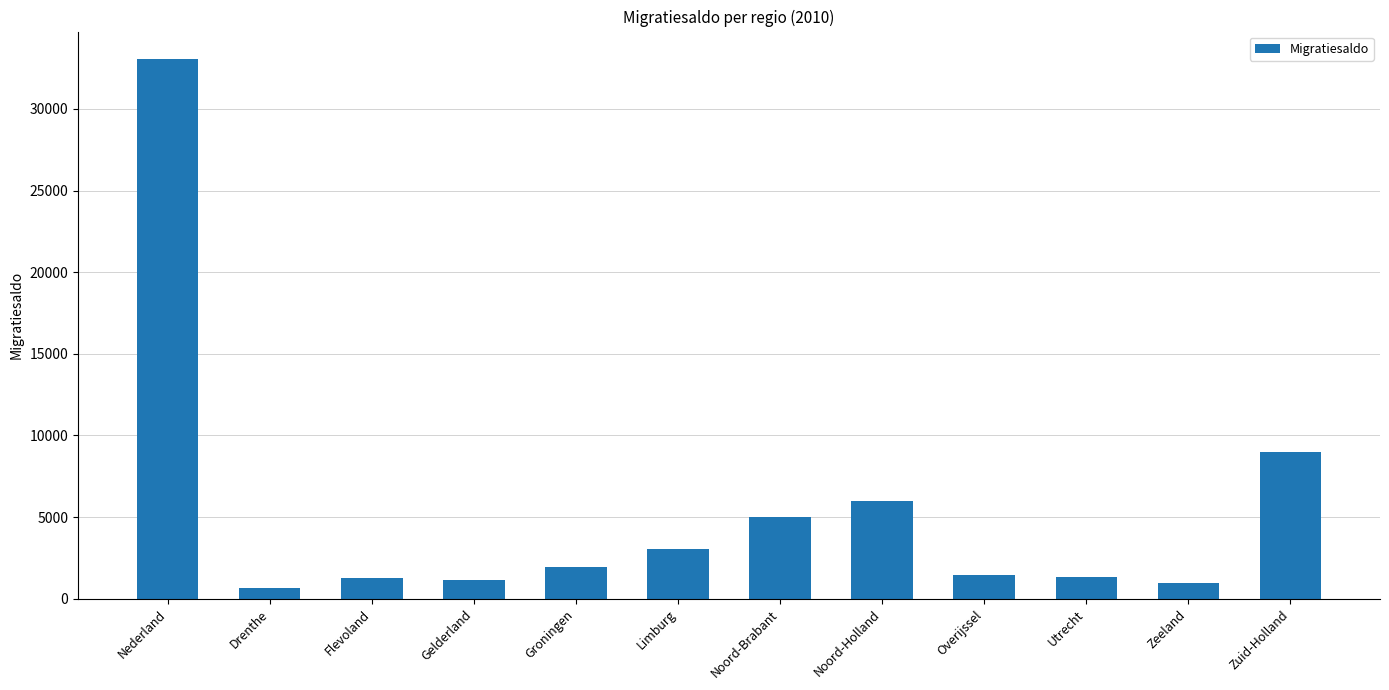

How many distinct data groups are displayed?

1